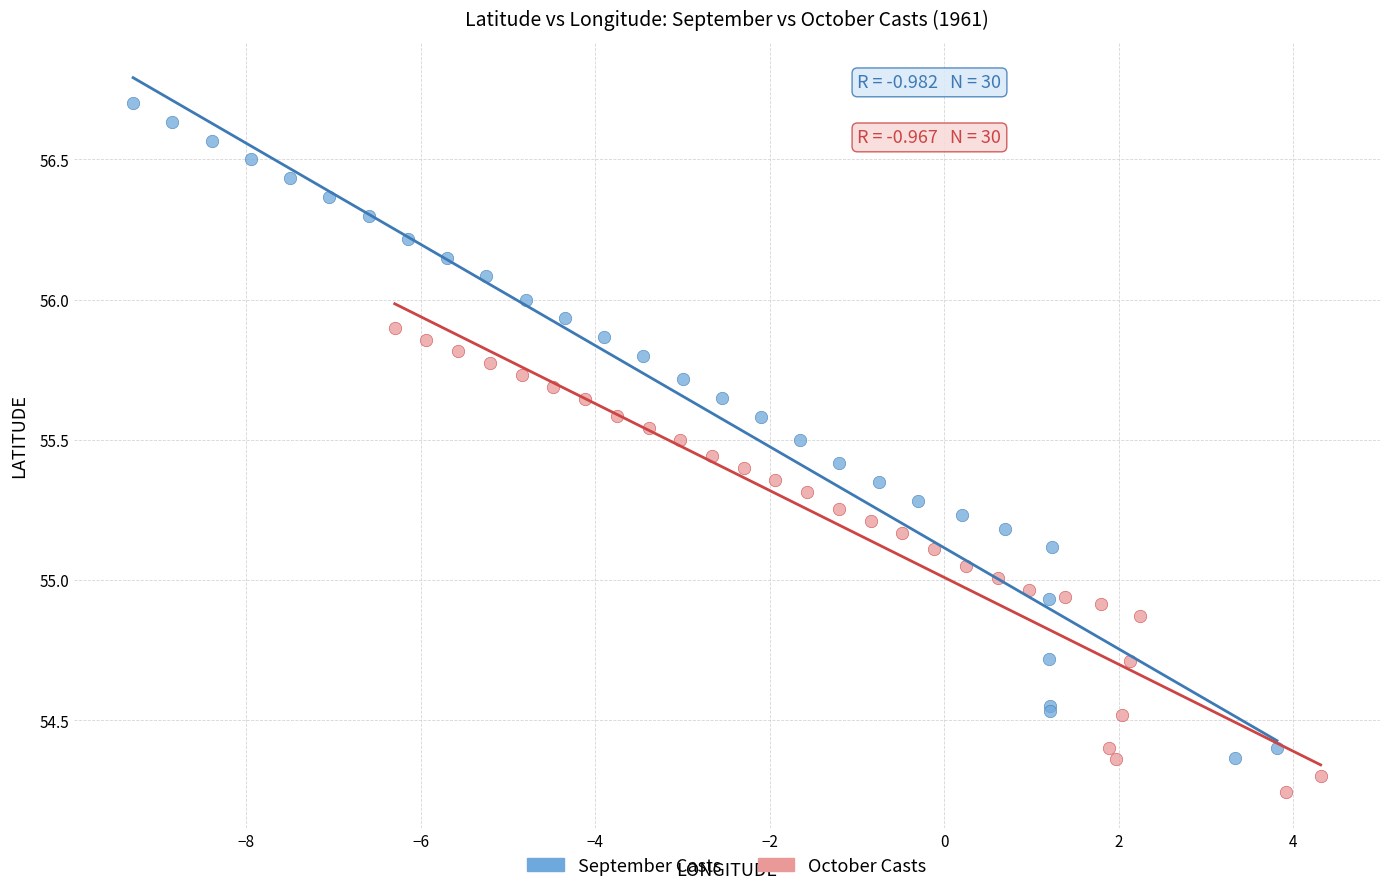

What are all the series names shown in the legend?

September Casts, October Casts